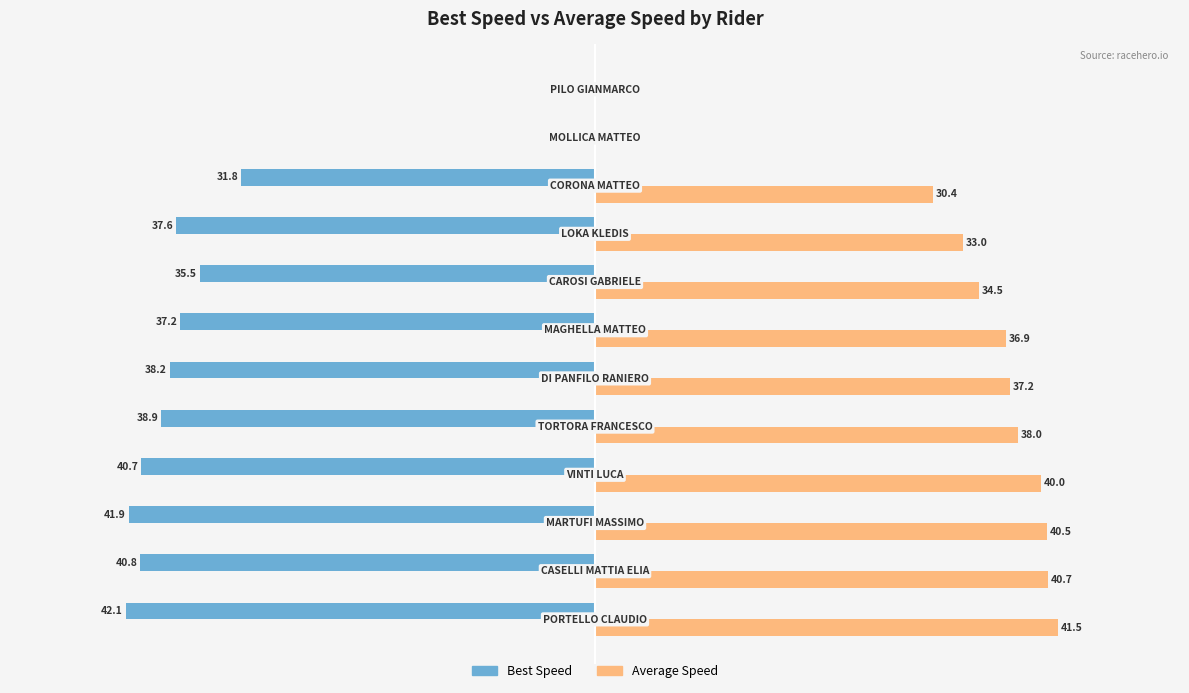

What are all the series names shown in the legend?

Best Speed, Average Speed